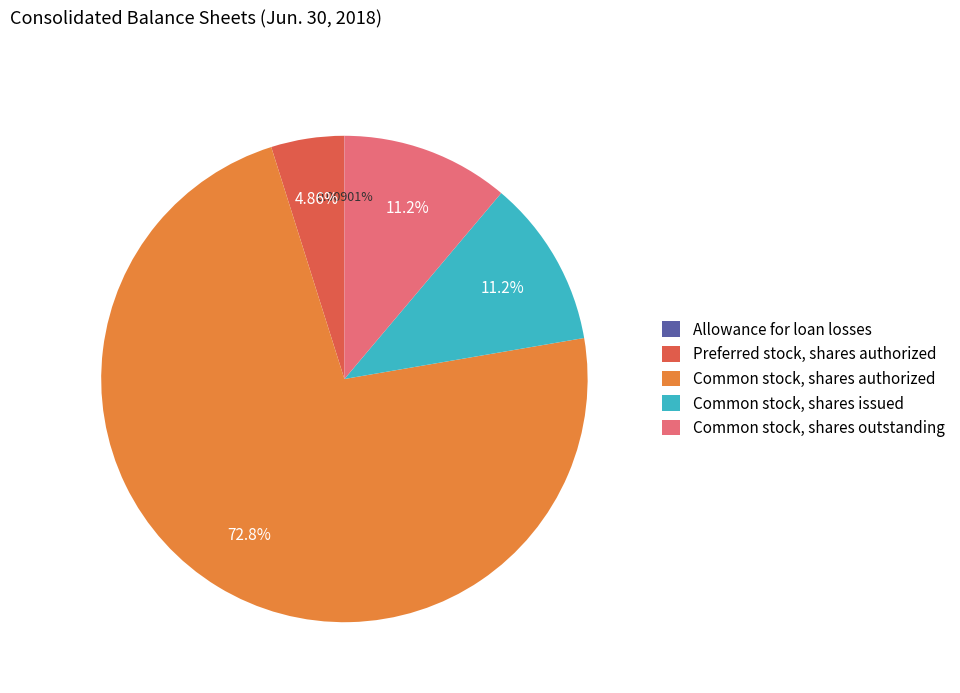

To the nearest percent, what is the difference between the largest and smallest slice percentages?

73%